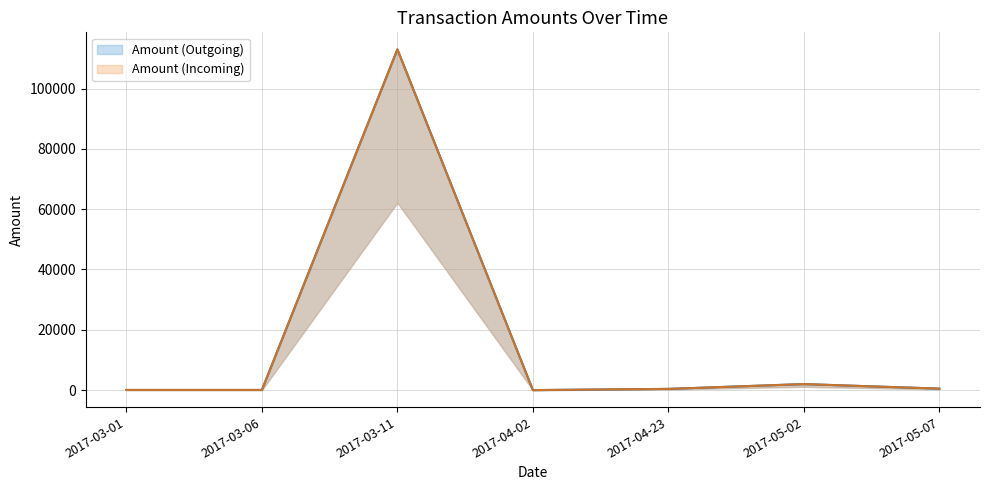

At which category does the chart reach its minimum across all series?

2017-04-02